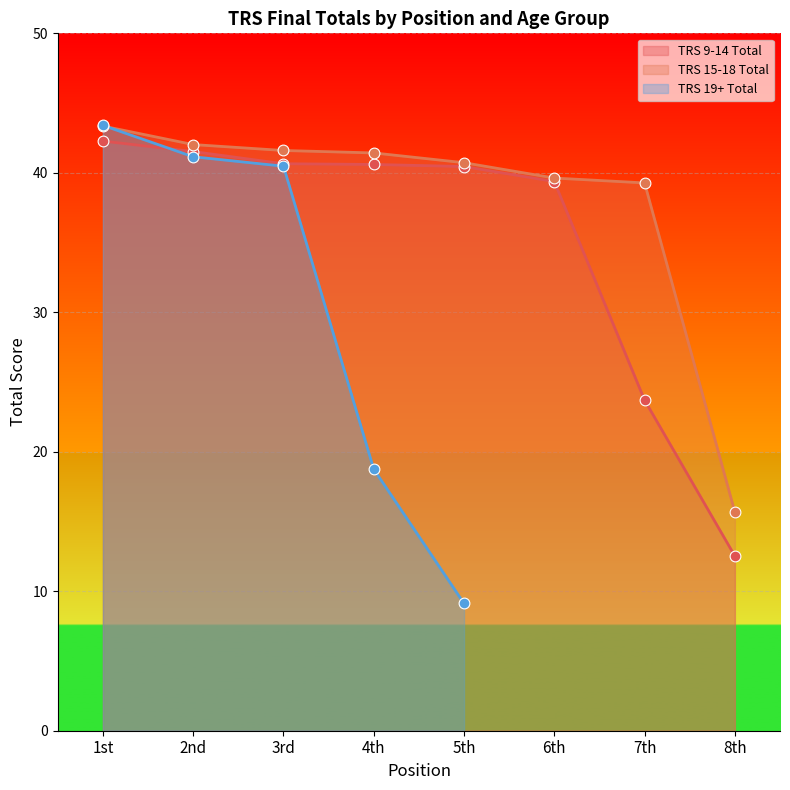

Which series has the largest total across all categories?

TRS 15-18 Total